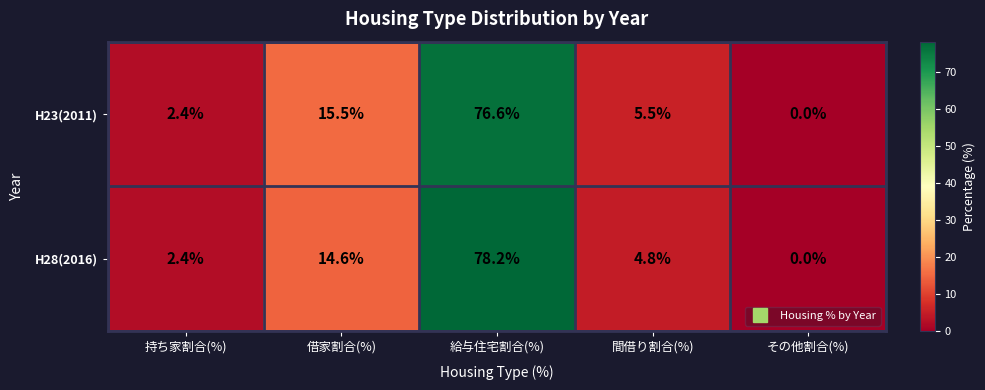

At which category is the sum across all series the highest?

給与住宅割合(%)